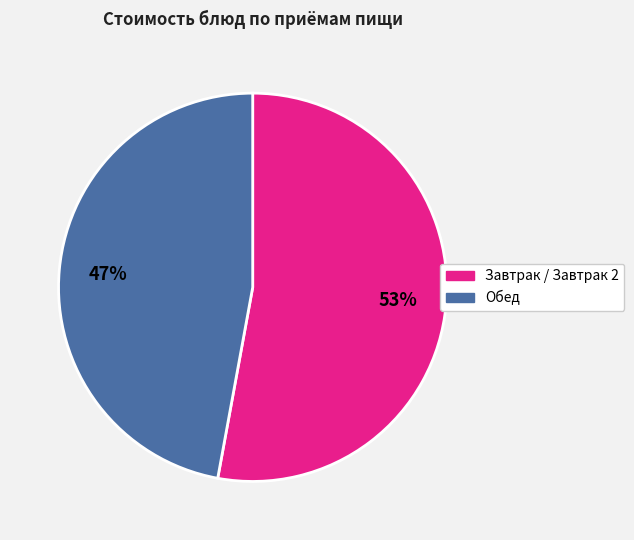

To the nearest percent, what is the average slice percentage?

50%